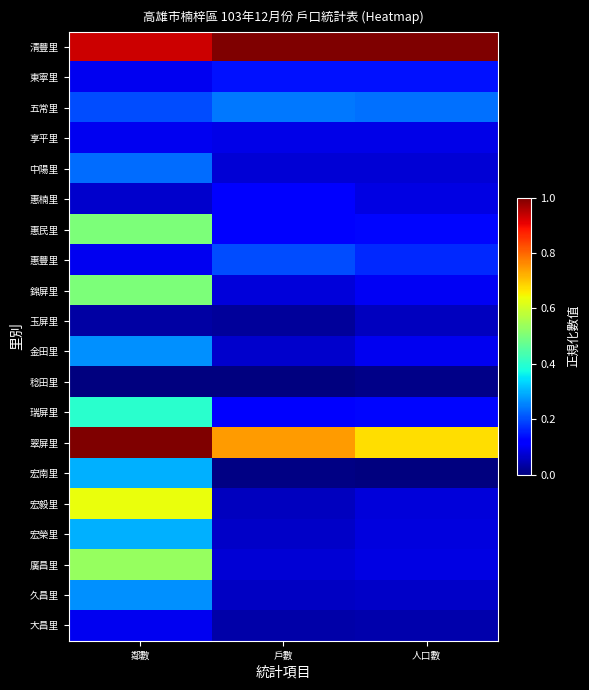

Which category has the lowest value across all series?

鄰數